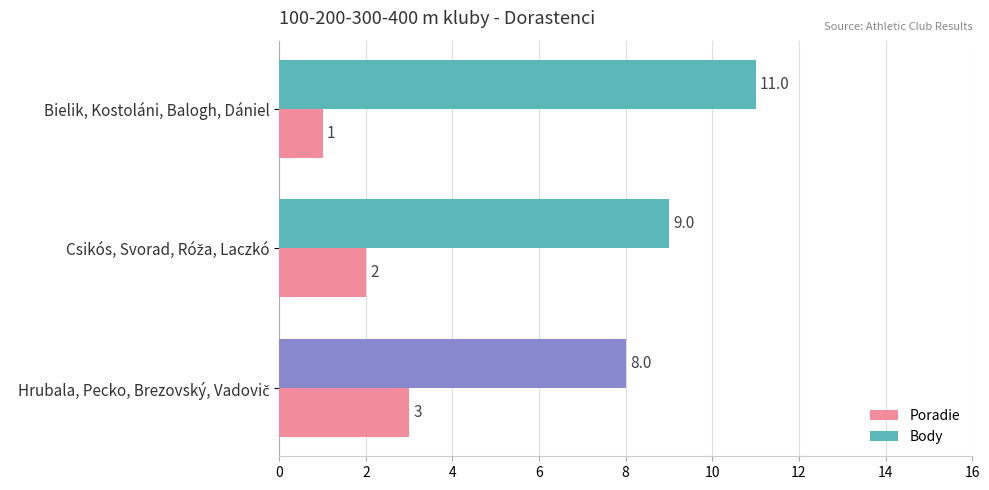

The Body series shows 16 at Bielik, Kostoláni, Balogh, Dániel. True or false?

False